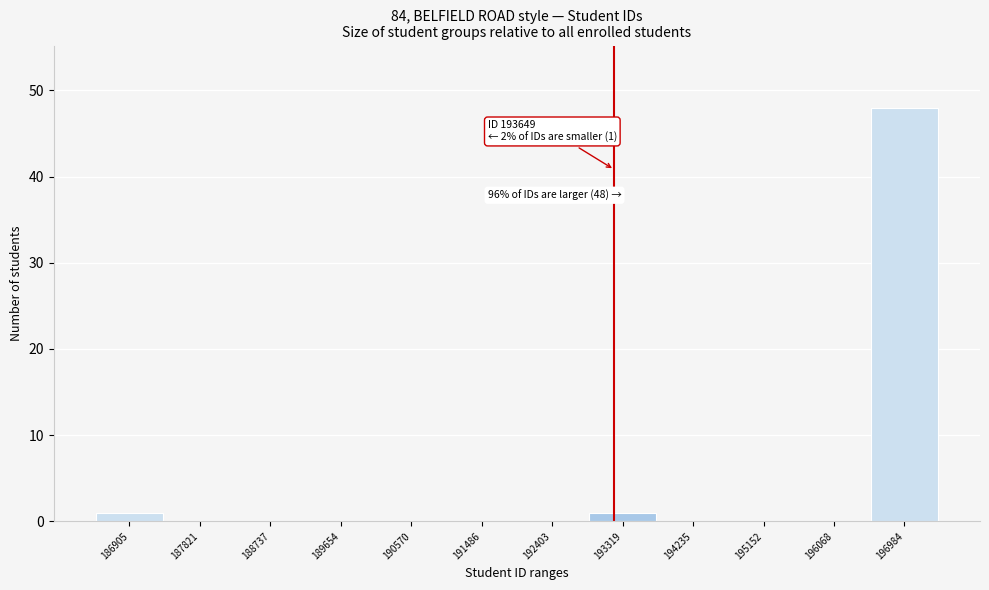

Reading left to right, what are all the values shown in this chart?

186905=1	187821=0	188737=0	189654=0	190570=0	191486=0	192403=0	193319=1	194235=0	195152=0	196068=0	196984=48